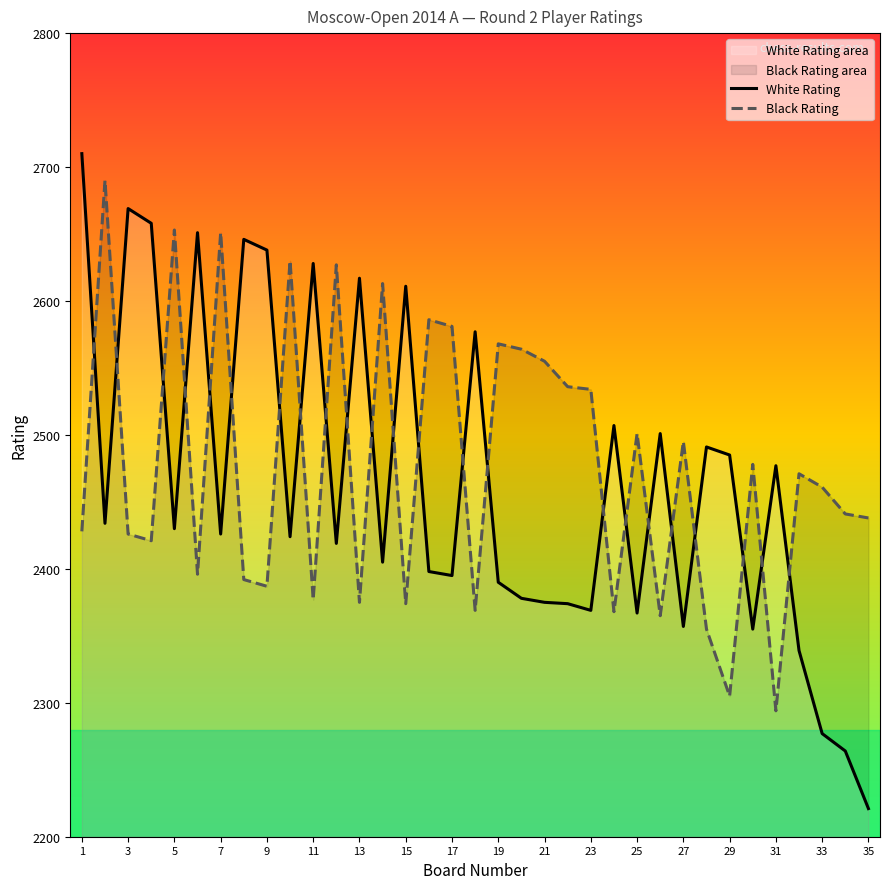

Reading right to left, extract all data points from this chart.

White Rating: 2221	2264	2277	2339	2477	2355	2485	2491	2357	2501	2367	2507	2369	2374	2375	2378	2390	2577	2395	2398	2611	2405	2617	2419	2628	2424	2638	2646	2426	2651	2430	2658	2669	2434	2710
Black Rating: 2438	2441	2461	2471	2294	2478	2305	2355	2495	2365	2501	2368	2534	2536	2555	2564	2568	2369	2581	2586	2374	2613	2375	2627	2377	2630	2387	2392	2651	2396	2653	2421	2426	2690	2428